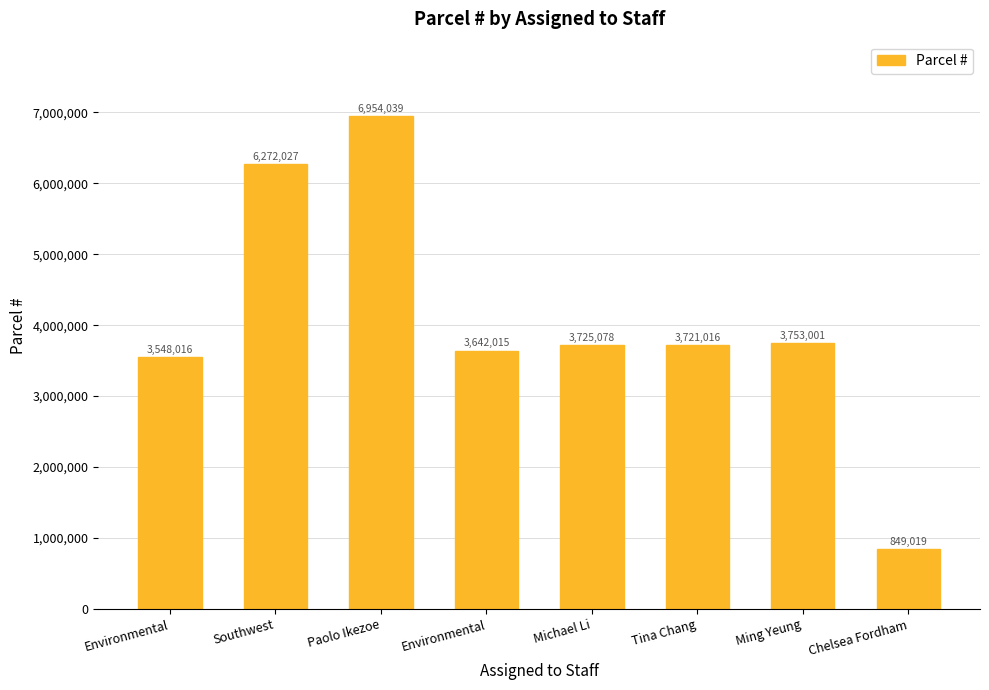

The value at Paolo Ikezoe is 6954039. True or false?

True